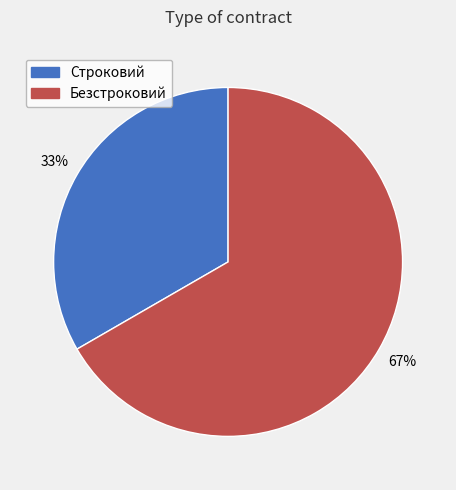

Which slice is the largest?

Безстроковий